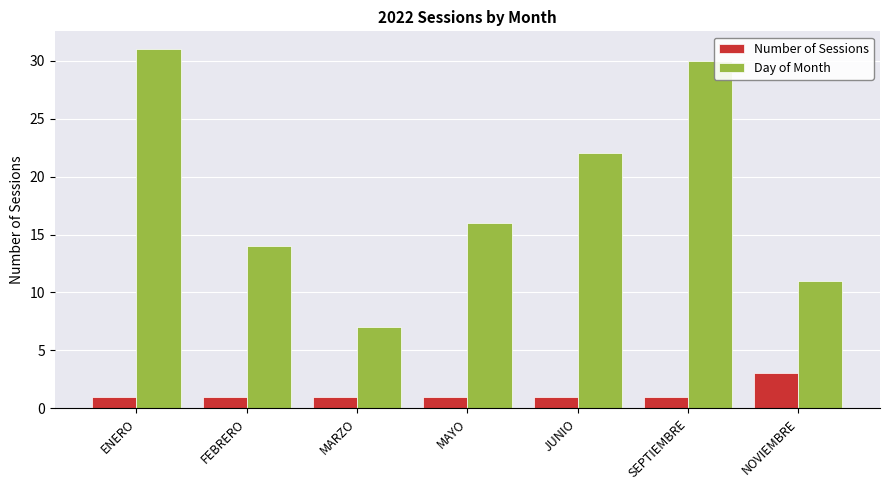

What is the sum of all Day of Month values?

131